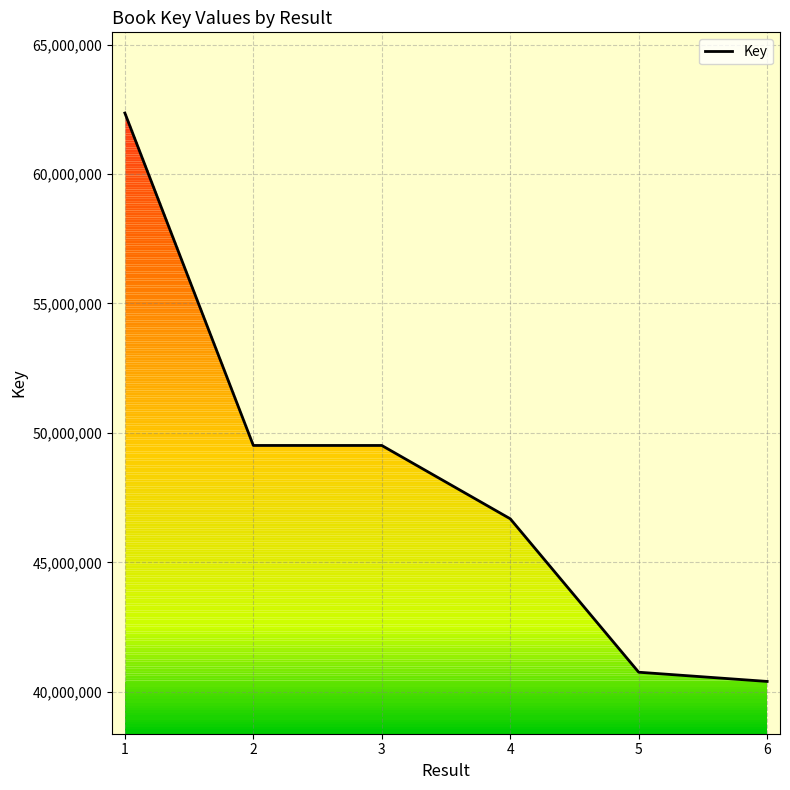

Between 2 and 4, which is larger?

2